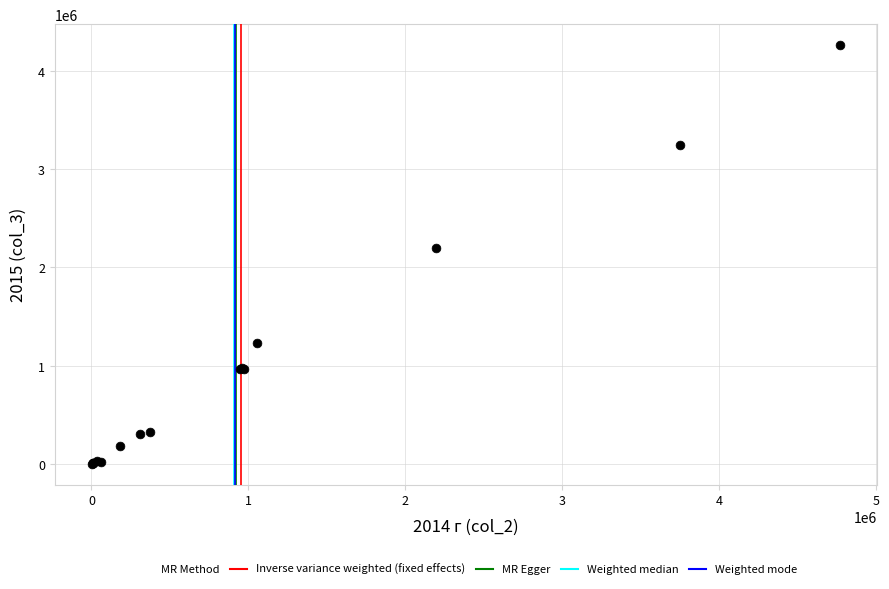

What Y value in the scatter plot is closest to 2132000?

2194400